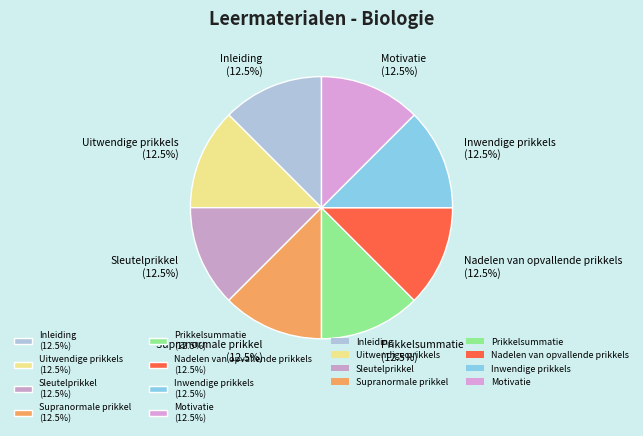

Is the sum of Motivatie and Uitwendige prikkels greater than half?

No